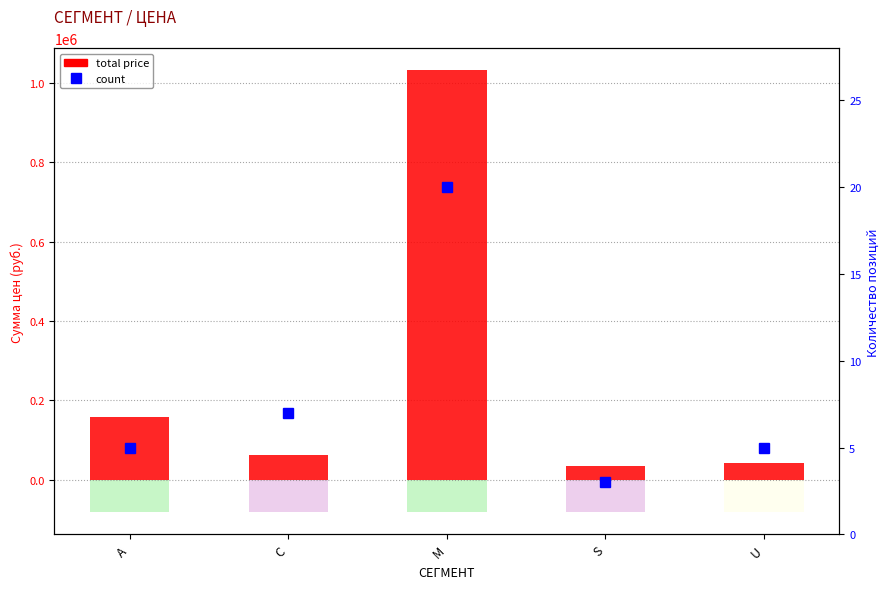

How many bars are there in each group?

2